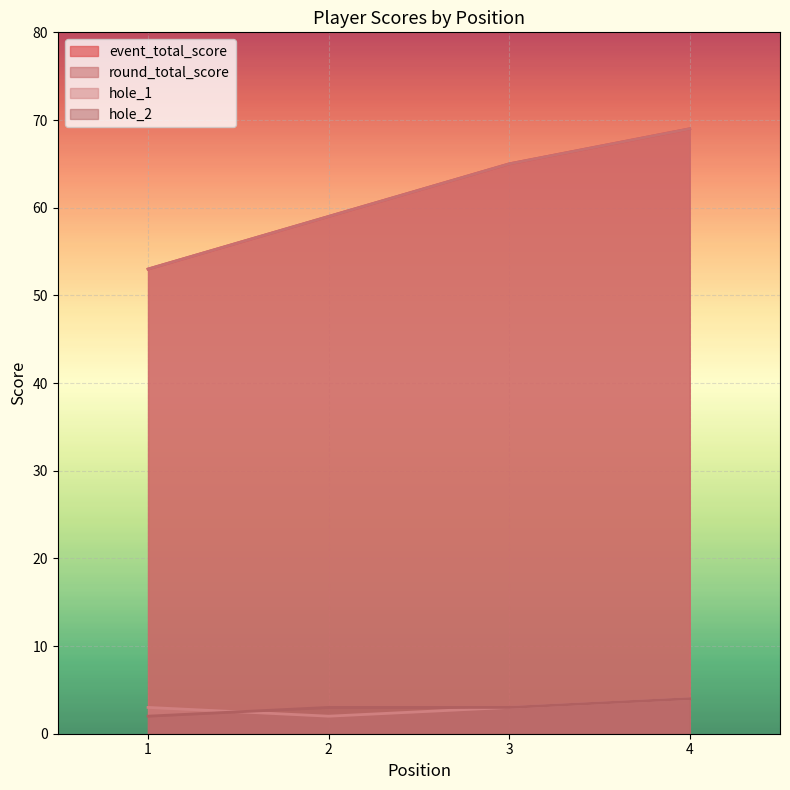

What is the value of the event_total_score point at the 1st from the left?

53